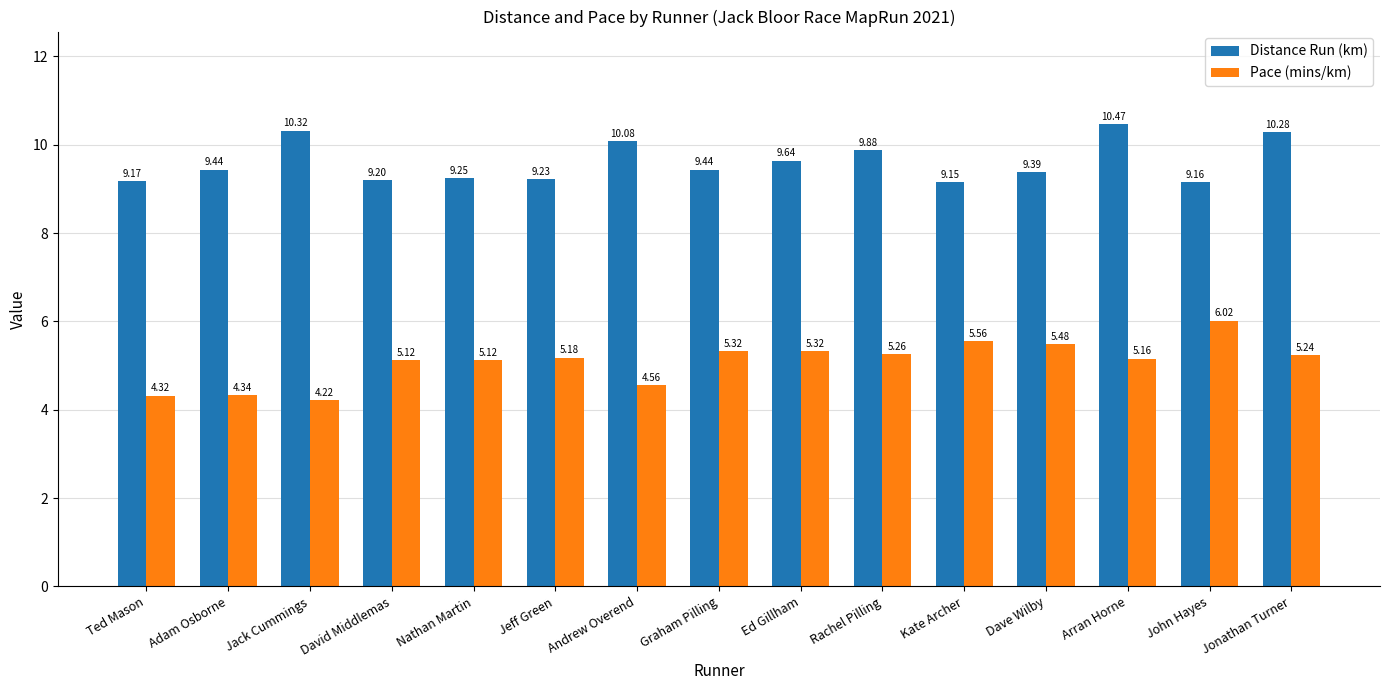

Where is Distance Run (km) nearest to the value 9?

Kate Archer